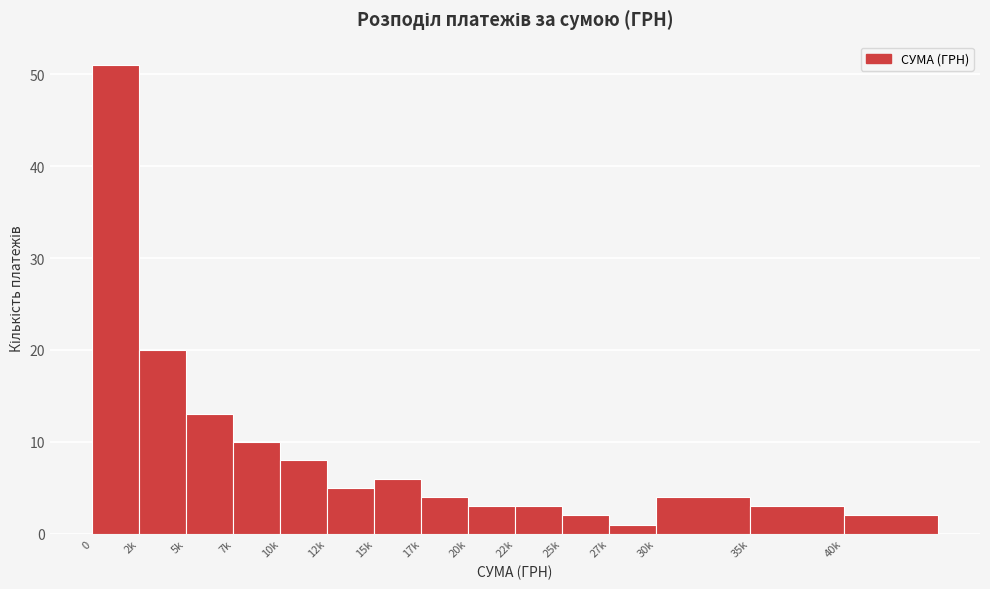

Reading left to right, list all the values displayed in this chart.

0=51	2k=20	5k=13	7k=10	10k=8	12k=5	15k=6	17k=4	20k=3	22k=3	25k=2	27k=1	30k=4	35k=3	40k=2